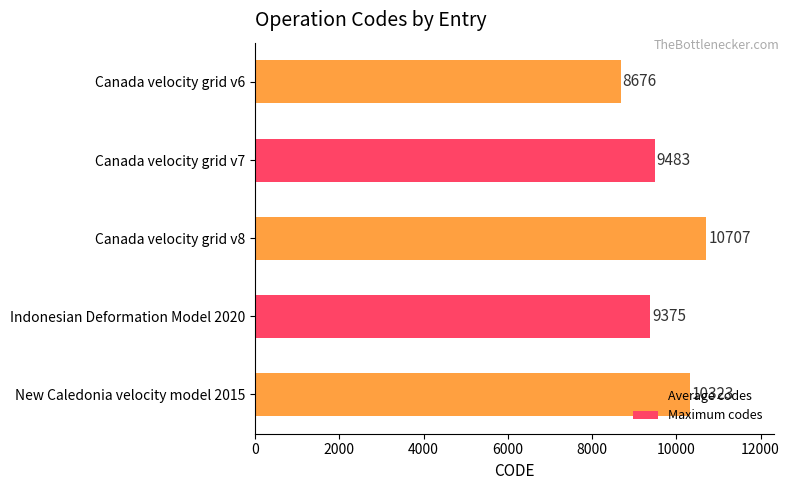

What is the value of the 1st bar from the top?

8676